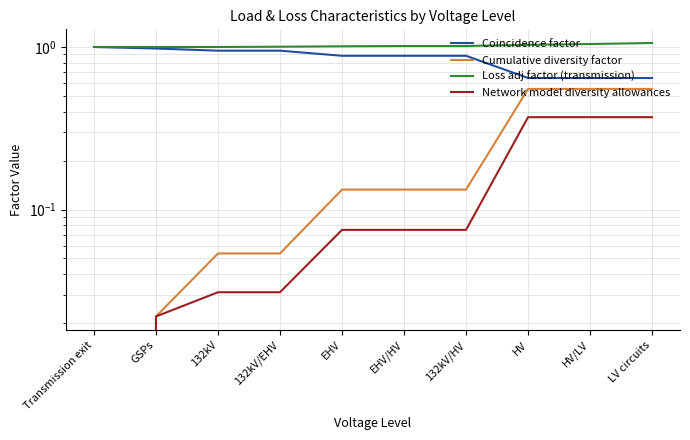

True or false: Cumulative diversity factor has more than 2 interior local peaks.

False